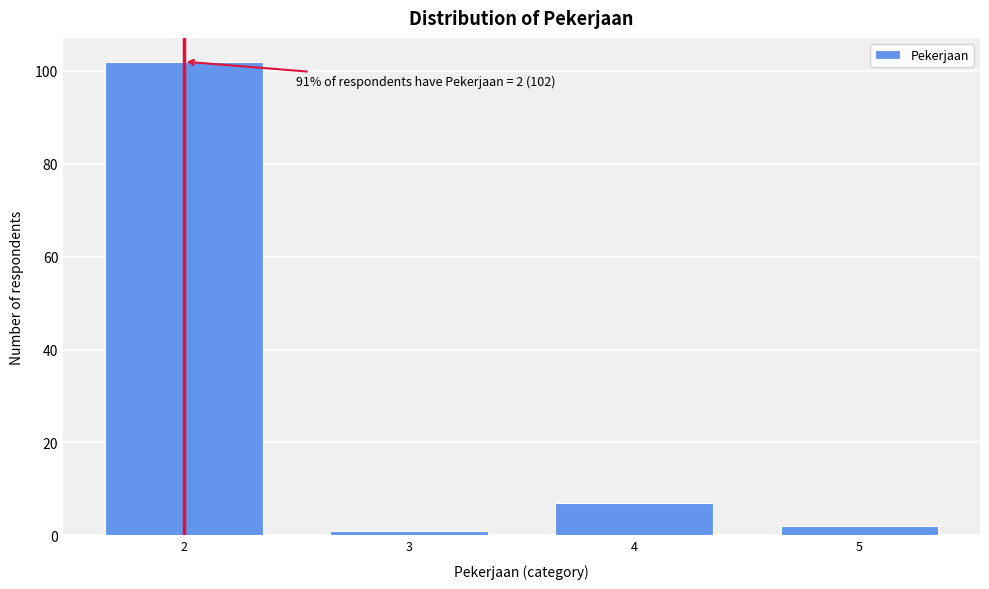

Reading right to left, transcribe all the data shown in this chart.

2	7	1	102